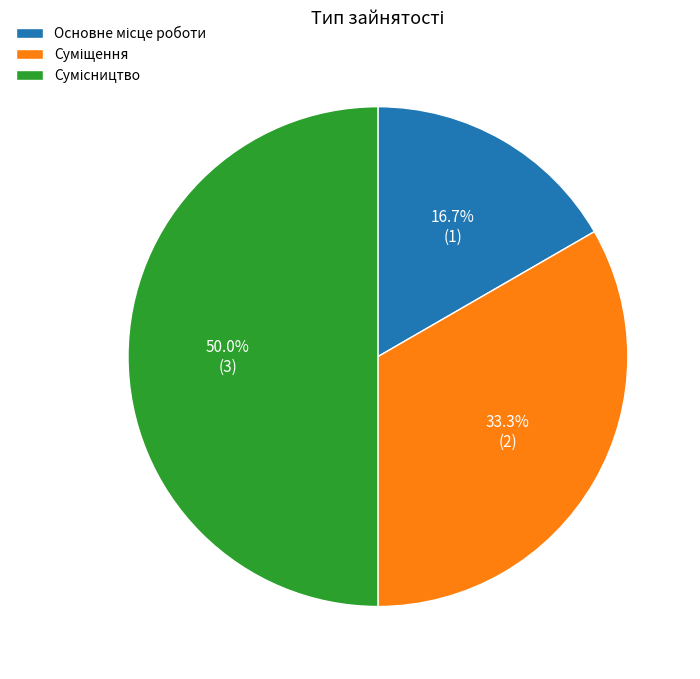

Which category has the smallest portion of the pie?

Основне місце роботи